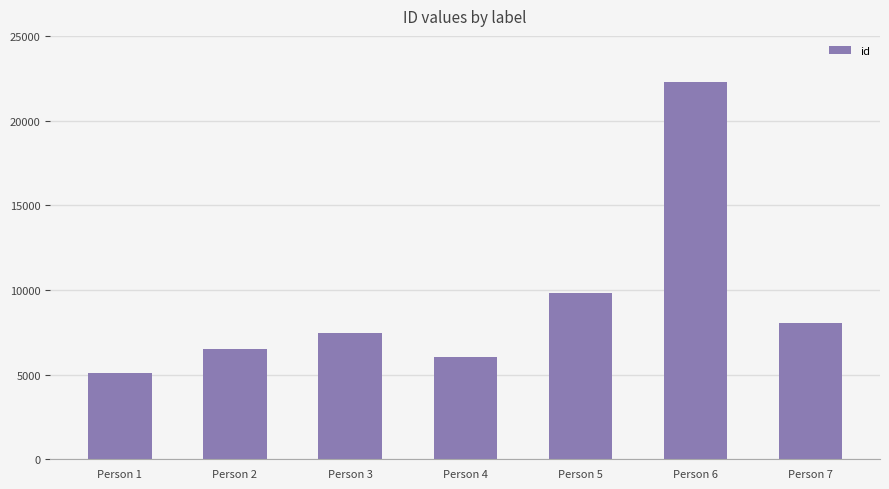

Reading left to right, transcribe all the data shown in this chart.

5122	6535	7474	6035	9791	22273	8034